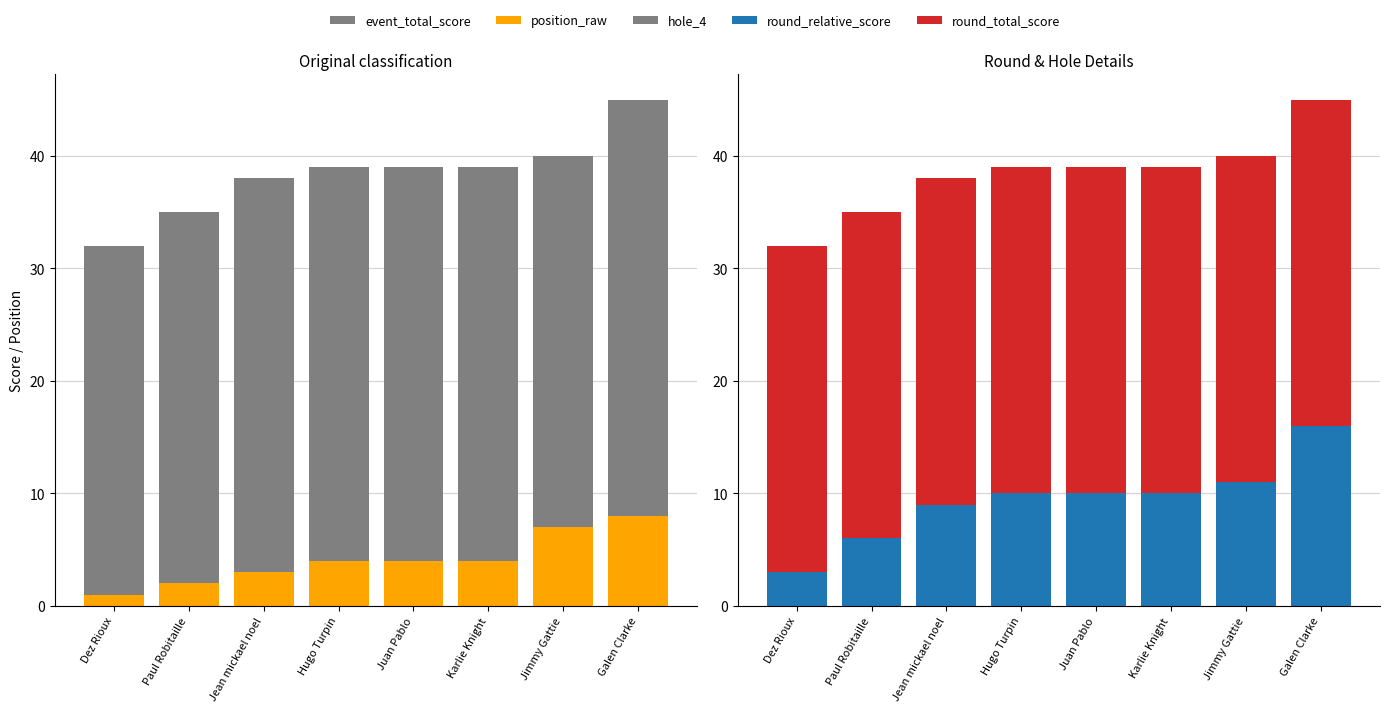

The hole_4 series shows 8 at Galen Clarke. True or false?

True